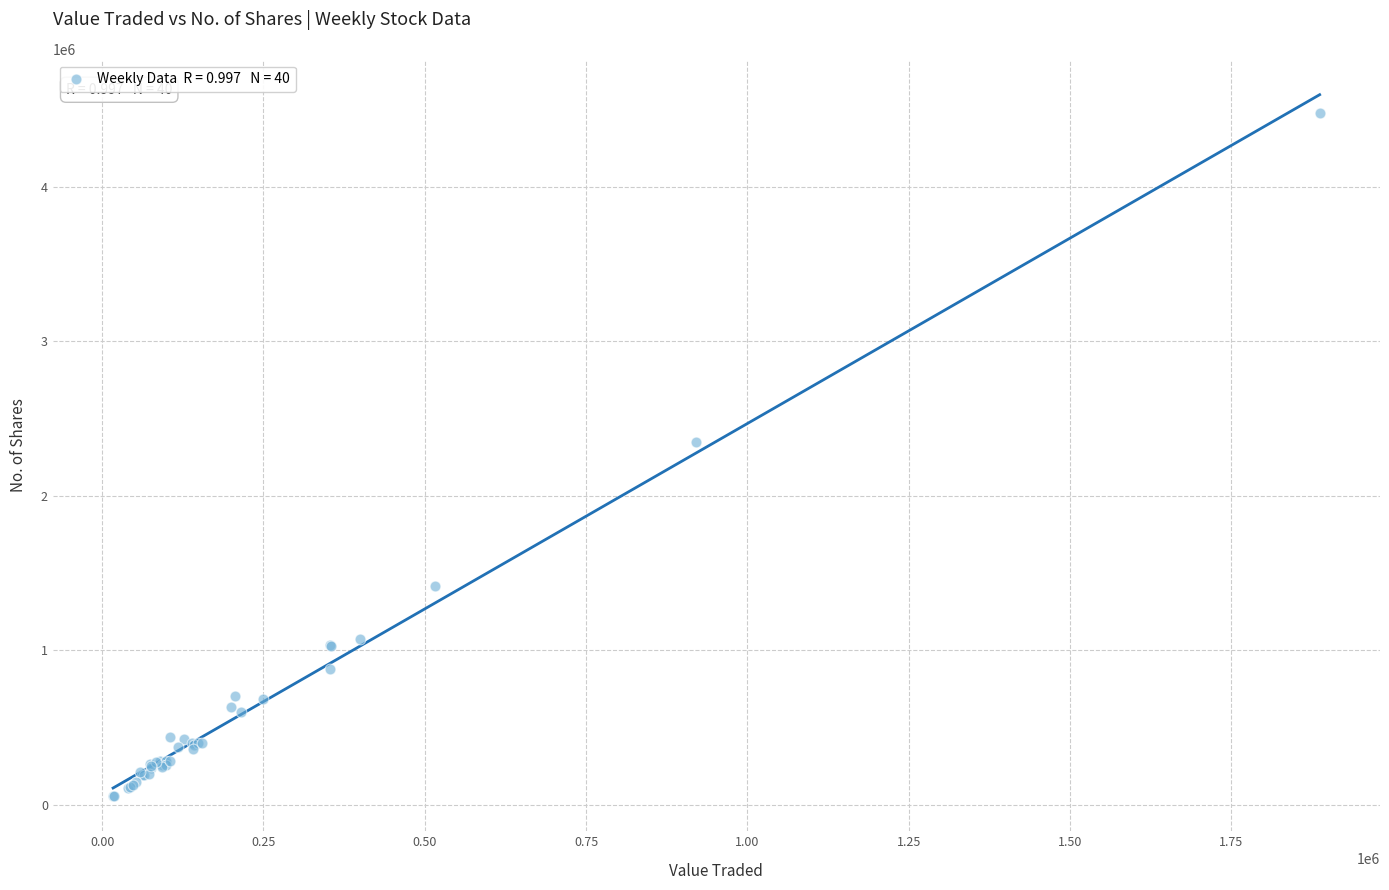

What Y value in the scatter plot is closest to 2266719?

2346626